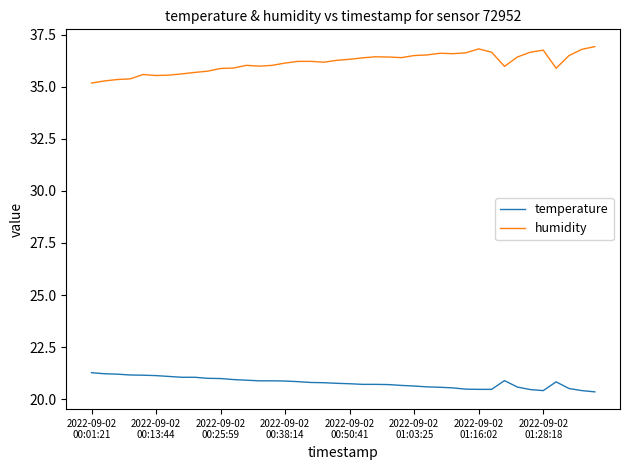

Which series has the largest total across all categories?

humidity